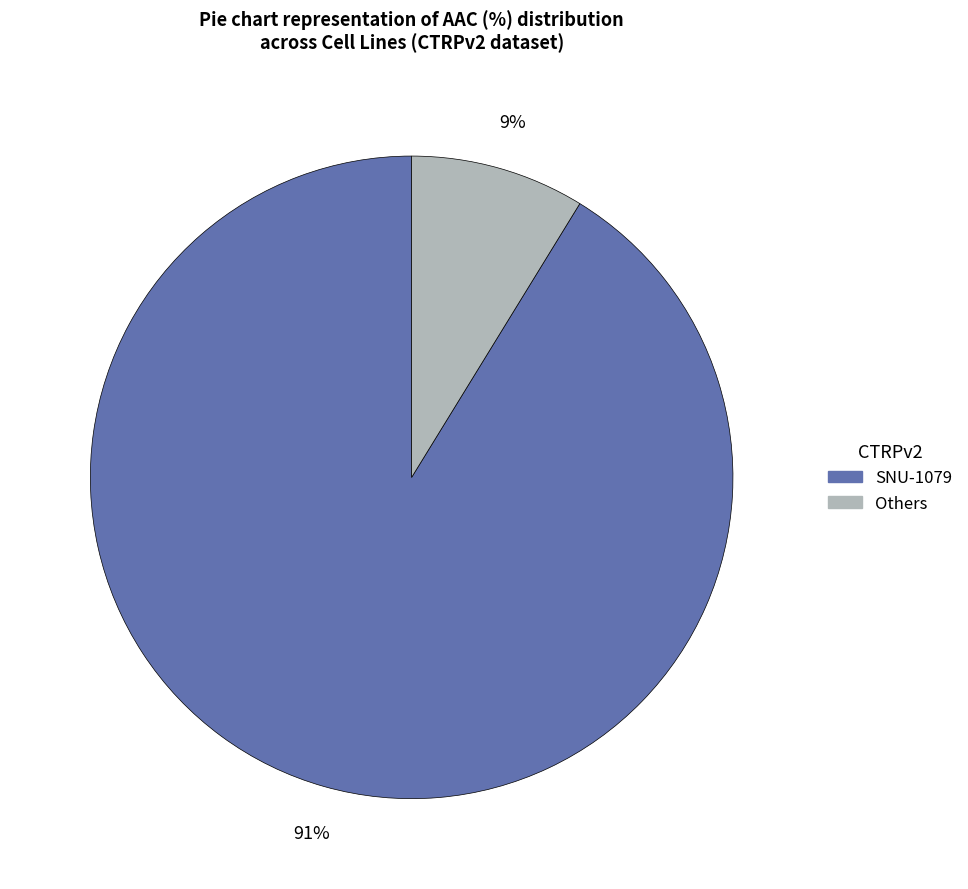

To the nearest percent, what is the difference between the largest and smallest slice percentages?

82%